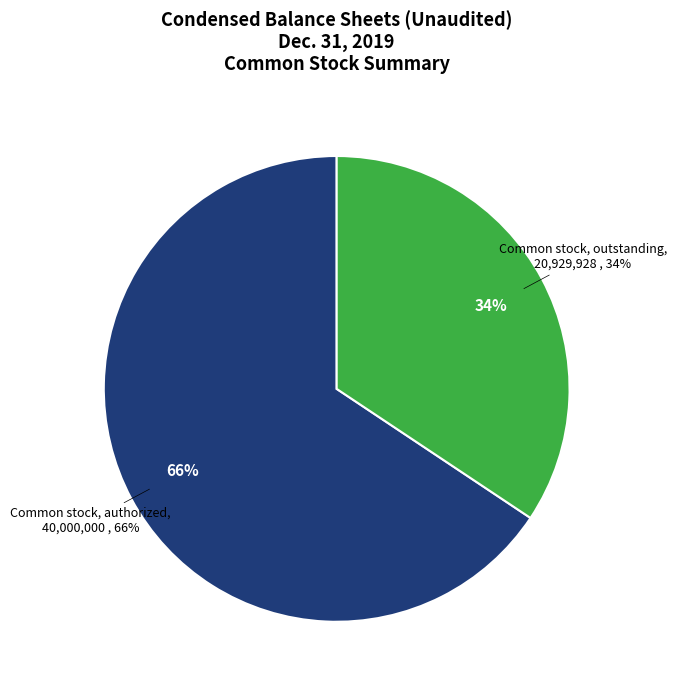

Which category has the biggest portion of the pie?

Common stock, authorized